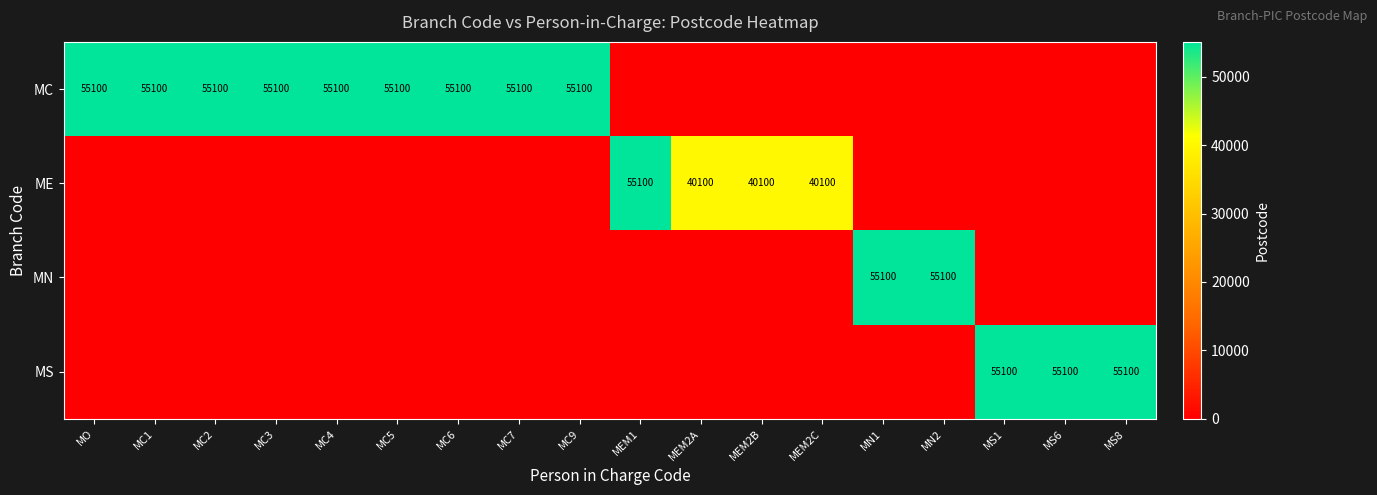

True or false: MN has a value of 34608 at MN1.

False